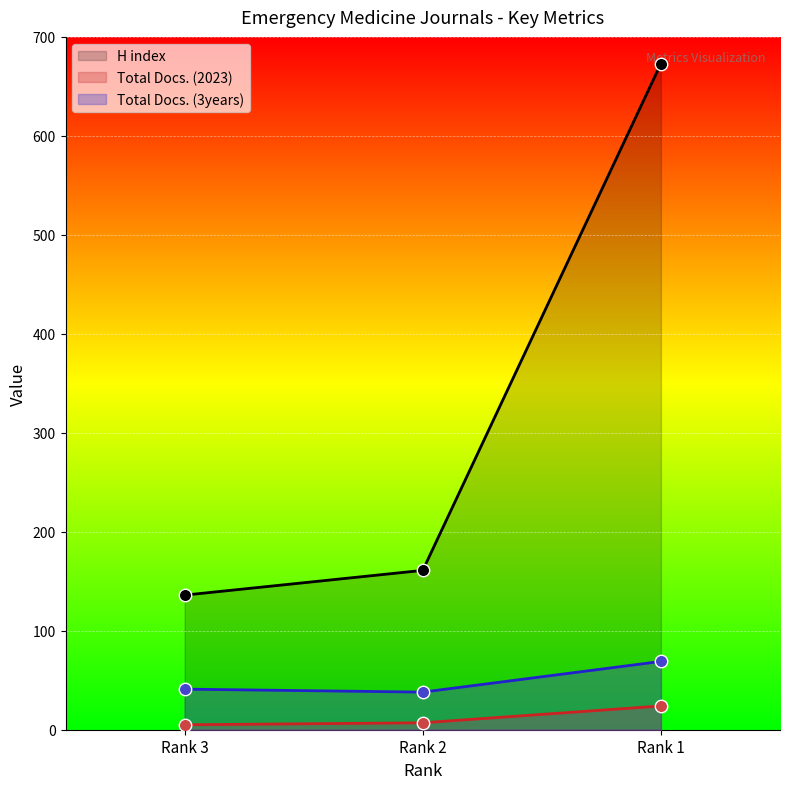

What are all the series names shown in the legend?

H index, Total Docs. (2023), Total Docs. (3years)